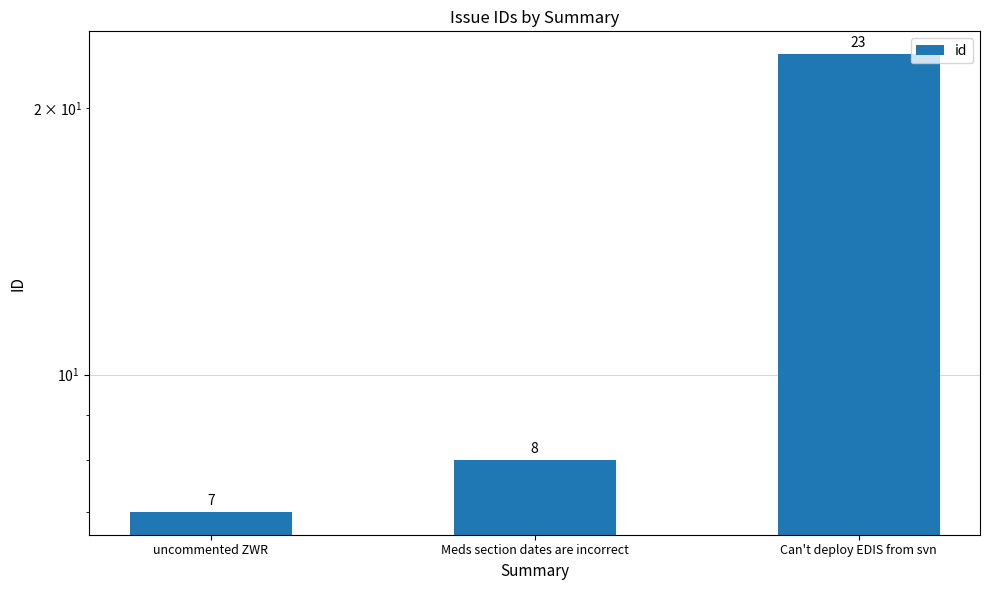

How many series are shown in this chart?

1